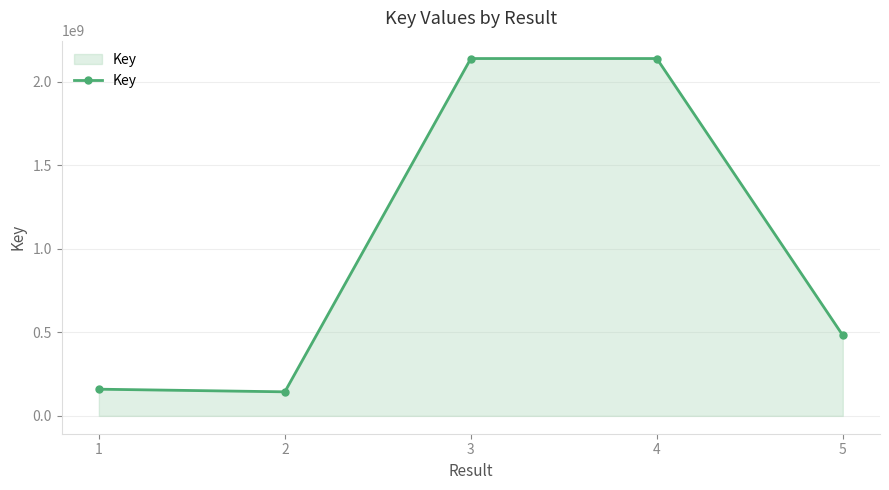

What is the value of the 2nd point from the left?

143925669